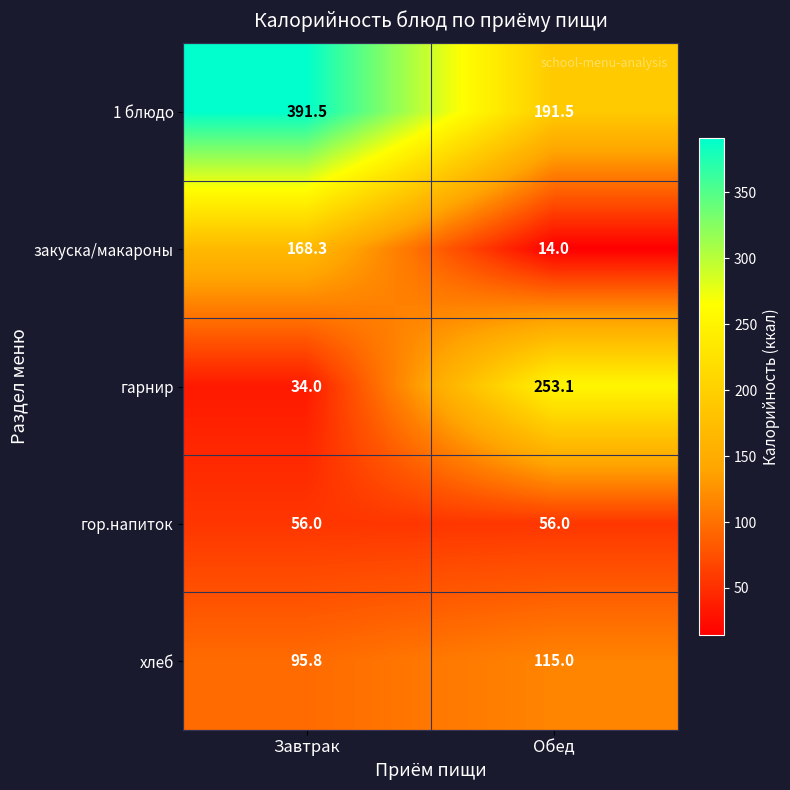

Where does the закуска/макароны series first go above 168?

Завтрак